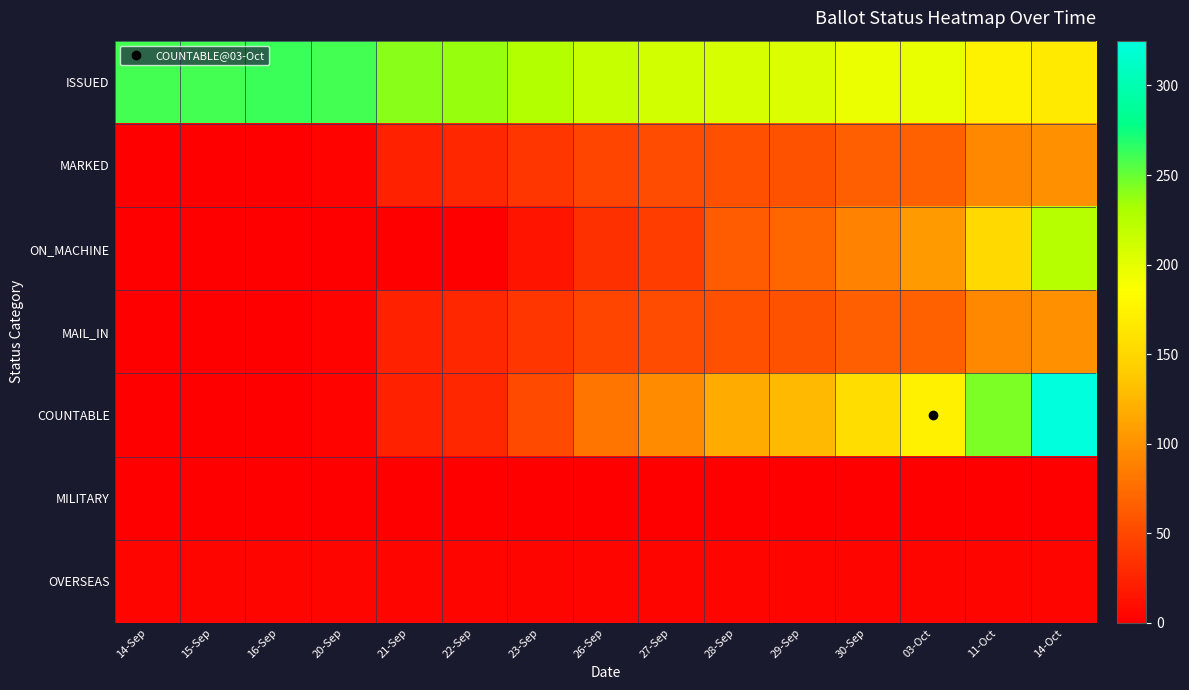

Reading right to left, what are all the values shown in this chart?

ISSUED: 14-Oct=167	11-Oct=175	03-Oct=197	30-Sep=196	29-Sep=205	28-Sep=207	27-Sep=210	26-Sep=216	23-Sep=226	22-Sep=237	21-Sep=240	20-Sep=260	16-Sep=262	15-Sep=260	14-Sep=259
MARKED: 14-Oct=100	11-Oct=93	03-Oct=67	30-Sep=66	29-Sep=57	28-Sep=55	27-Sep=53	26-Sep=47	23-Sep=37	22-Sep=27	21-Sep=24	20-Sep=3	16-Sep=0	15-Sep=0	14-Sep=0
ON_MACHINE: 14-Oct=225	11-Oct=152	03-Oct=106	30-Sep=90	29-Sep=71	28-Sep=63	27-Sep=43	26-Sep=34	23-Sep=15	22-Sep=0	21-Sep=0	20-Sep=0	16-Sep=0	15-Sep=0	14-Sep=0
MAIL_IN: 14-Oct=100	11-Oct=93	03-Oct=67	30-Sep=66	29-Sep=57	28-Sep=55	27-Sep=53	26-Sep=47	23-Sep=37	22-Sep=27	21-Sep=24	20-Sep=3	16-Sep=0	15-Sep=0	14-Sep=0
COUNTABLE: 14-Oct=325	11-Oct=245	03-Oct=173	30-Sep=156	29-Sep=128	28-Sep=118	27-Sep=96	26-Sep=81	23-Sep=52	22-Sep=27	21-Sep=24	20-Sep=3	16-Sep=0	15-Sep=0	14-Sep=0
MILITARY: 14-Oct=1	11-Oct=1	03-Oct=1	30-Sep=1	29-Sep=1	28-Sep=1	27-Sep=1	26-Sep=1	23-Sep=1	22-Sep=1	21-Sep=1	20-Sep=1	16-Sep=1	15-Sep=1	14-Sep=1
OVERSEAS: 14-Oct=4	11-Oct=4	03-Oct=4	30-Sep=4	29-Sep=4	28-Sep=4	27-Sep=4	26-Sep=4	23-Sep=4	22-Sep=4	21-Sep=4	20-Sep=4	16-Sep=4	15-Sep=4	14-Sep=4